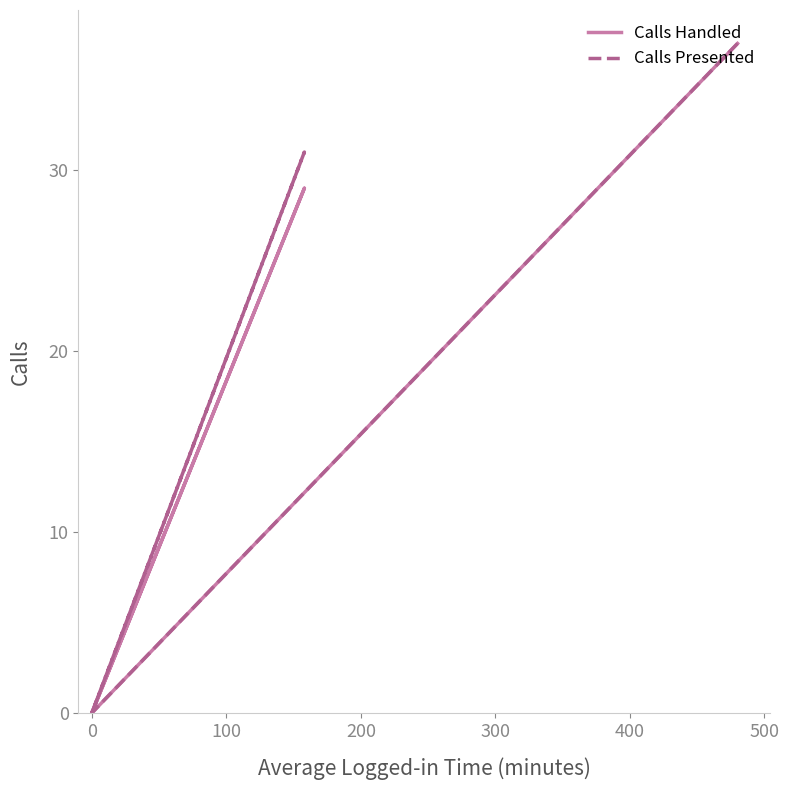

Which series has the largest total across all categories?

Calls Presented